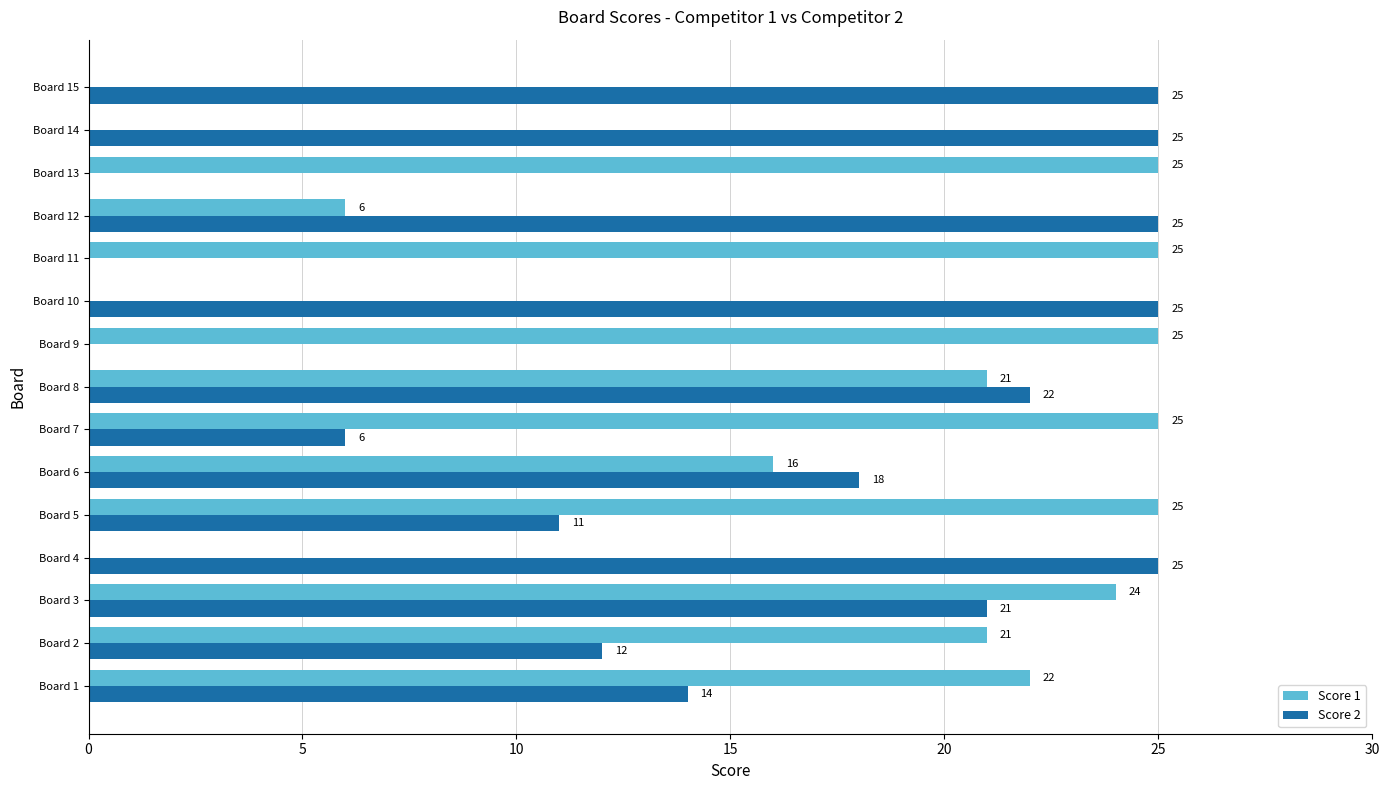

Where is Score 1 nearest to the value 12?

Board 6